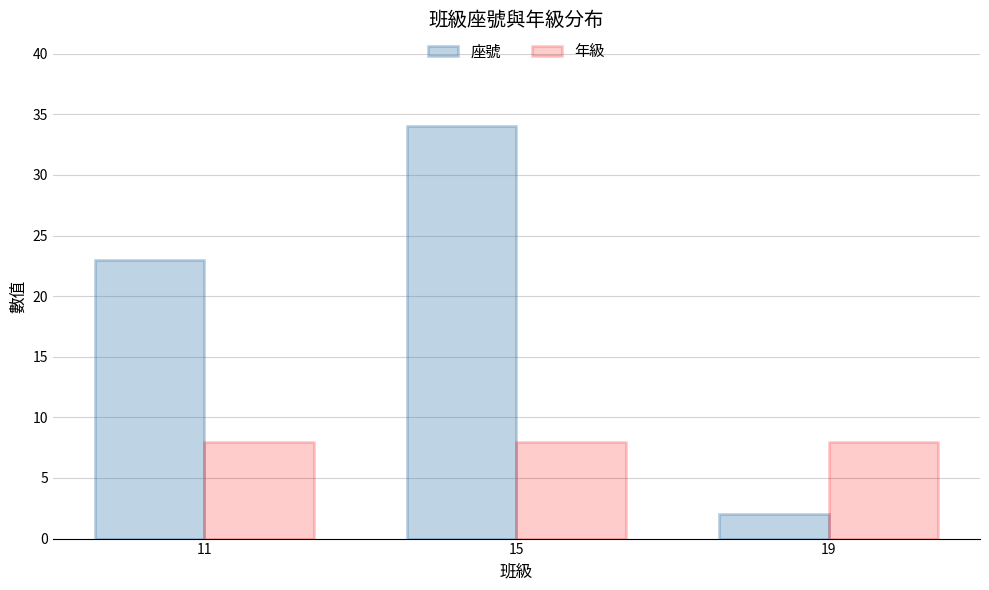

At which category is the sum across all series the highest?

15